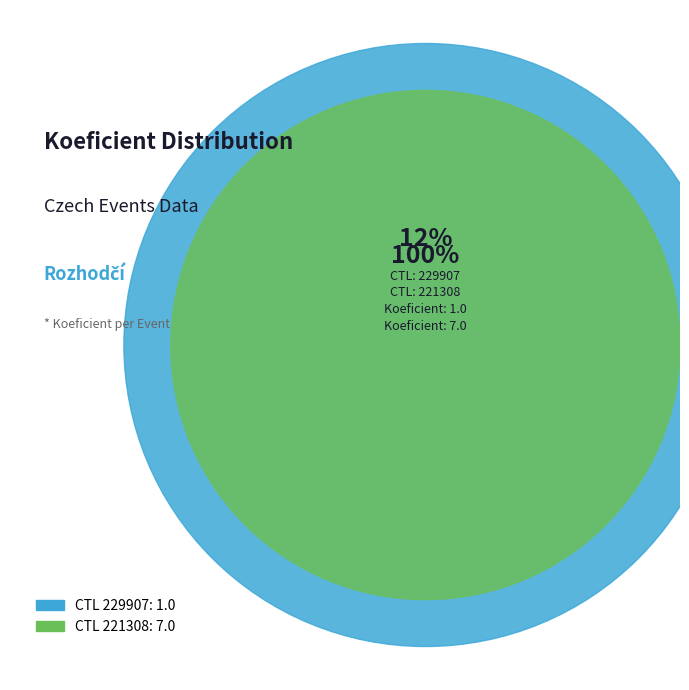

To the nearest percent, what percentage of the pie is 229907?

12%